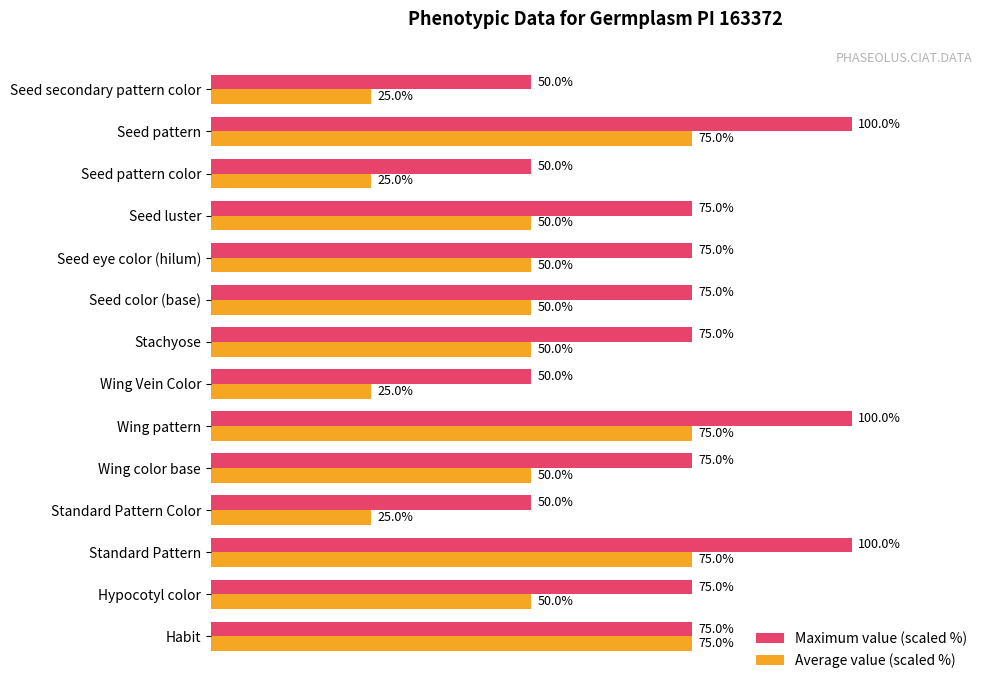

List the series in order of their overall mean, highest first.

Maximum value (scaled %), Average value (scaled %)